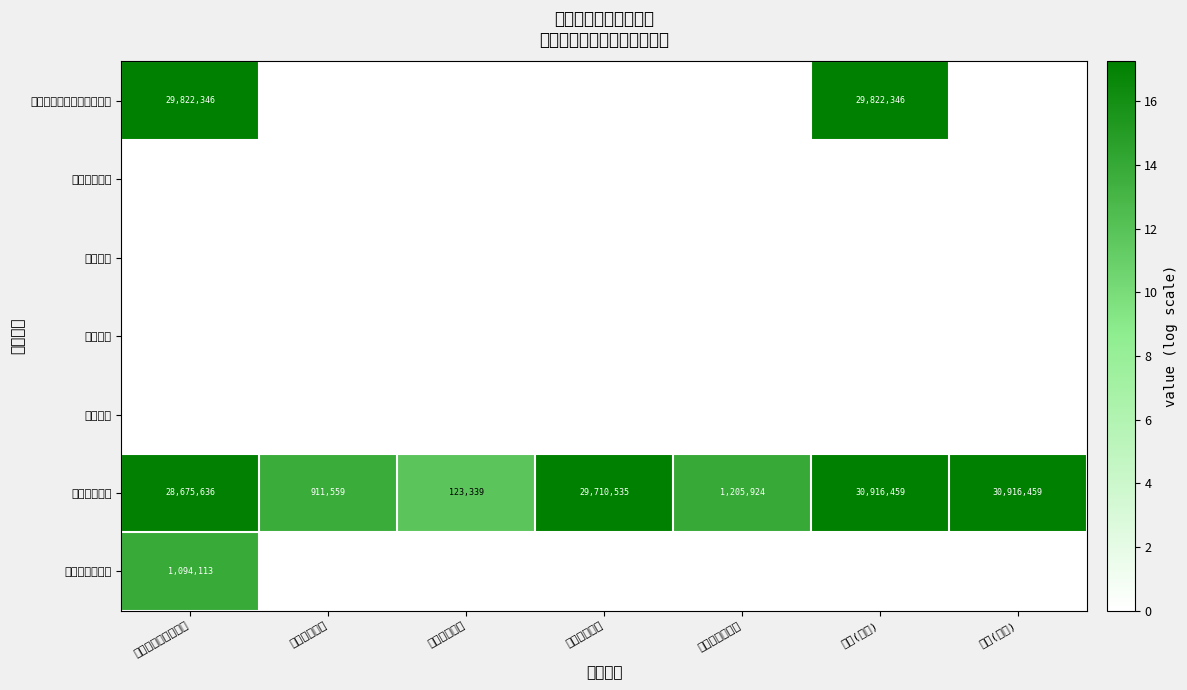

The value of 一般公共预算财政拨款收入 at 社会保障和就业支出 is 45918036. True or false?

False